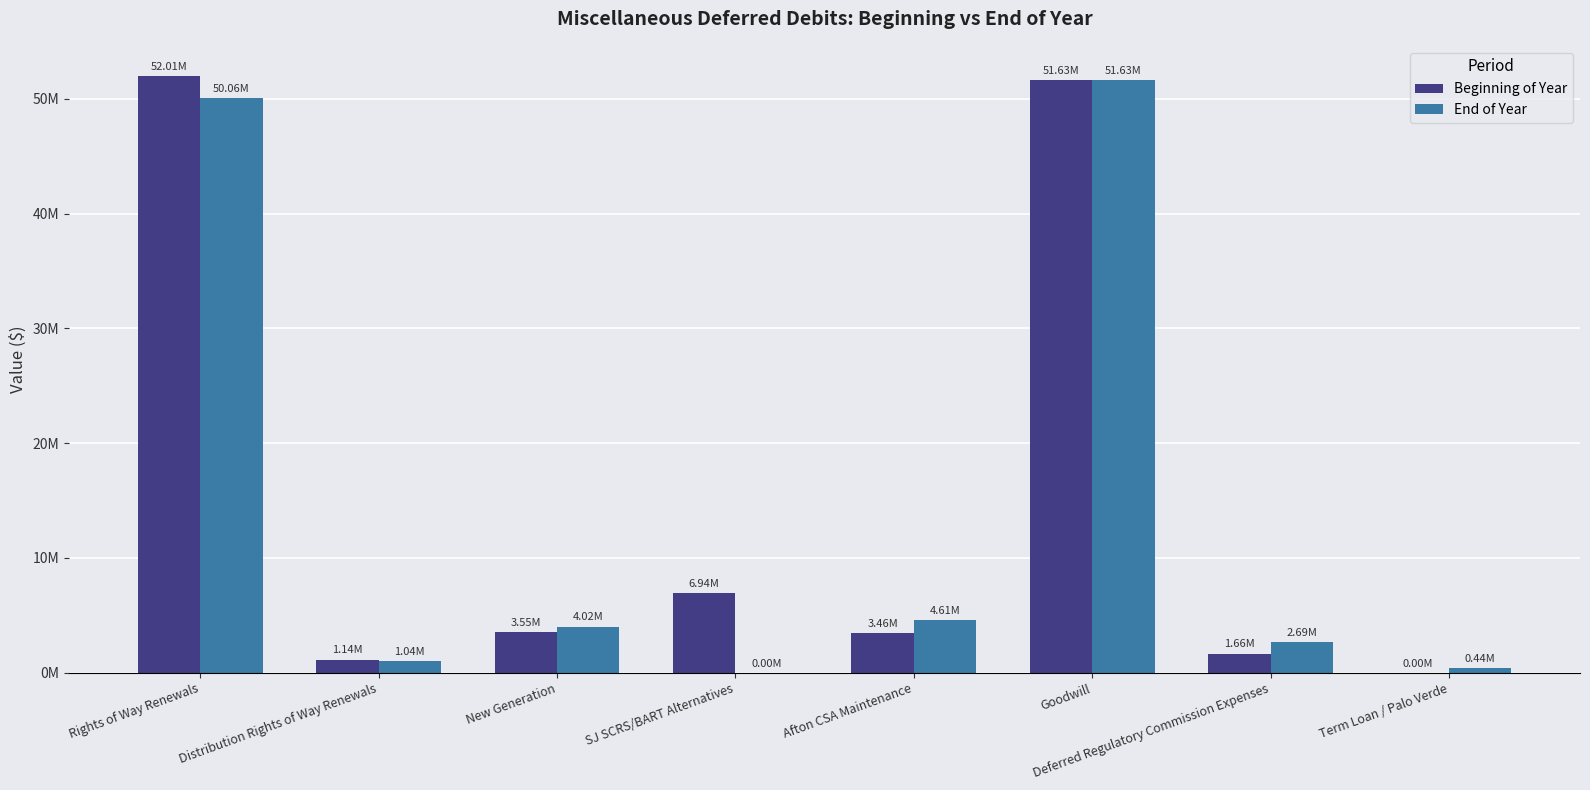

Rank the series by their average value, from lowest to highest.

End of Year, Beginning of Year